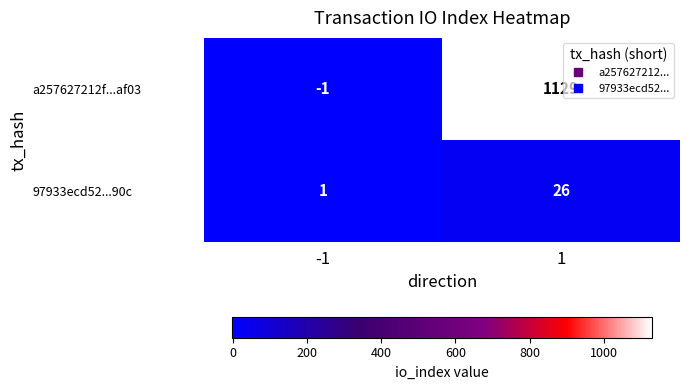

How many distinct data groups are displayed?

2